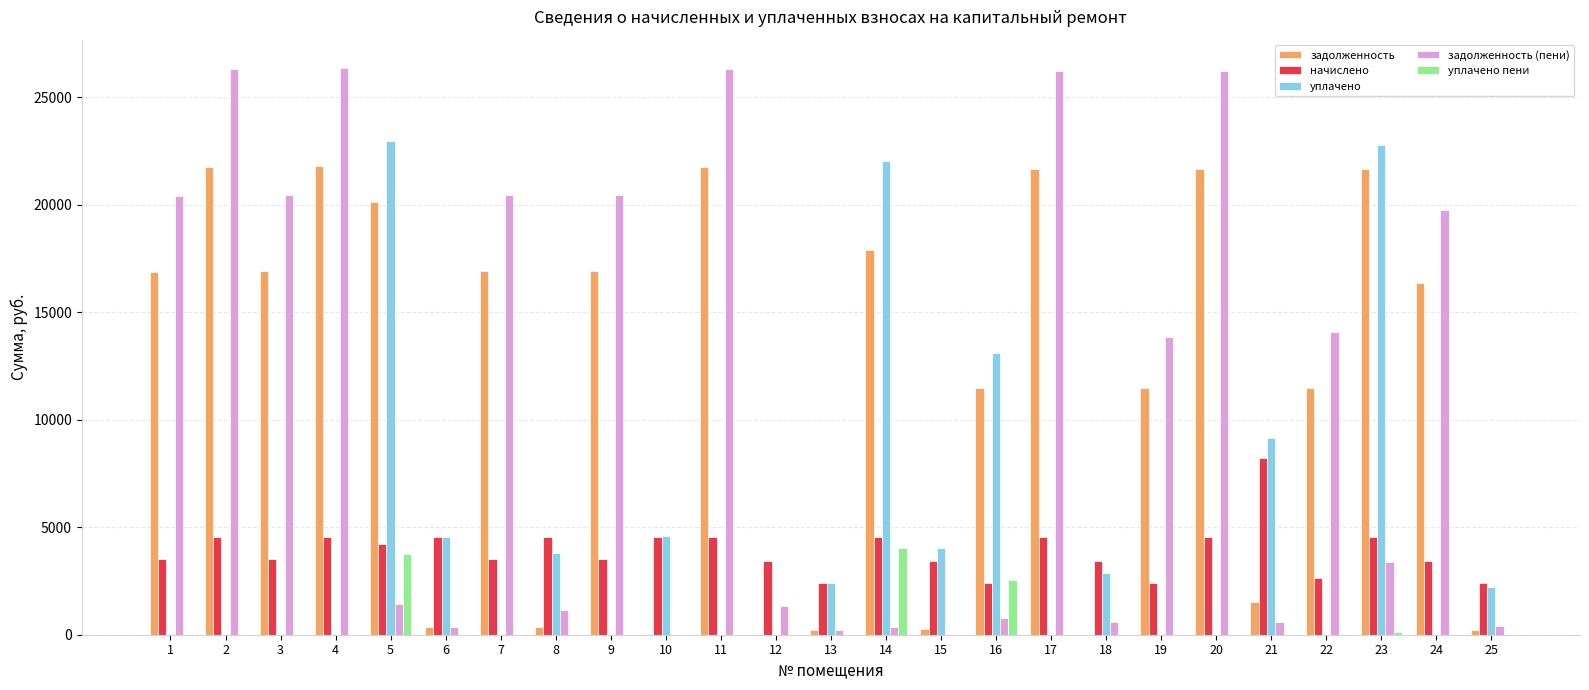

What is the sum of all уплачено values?

114473.8